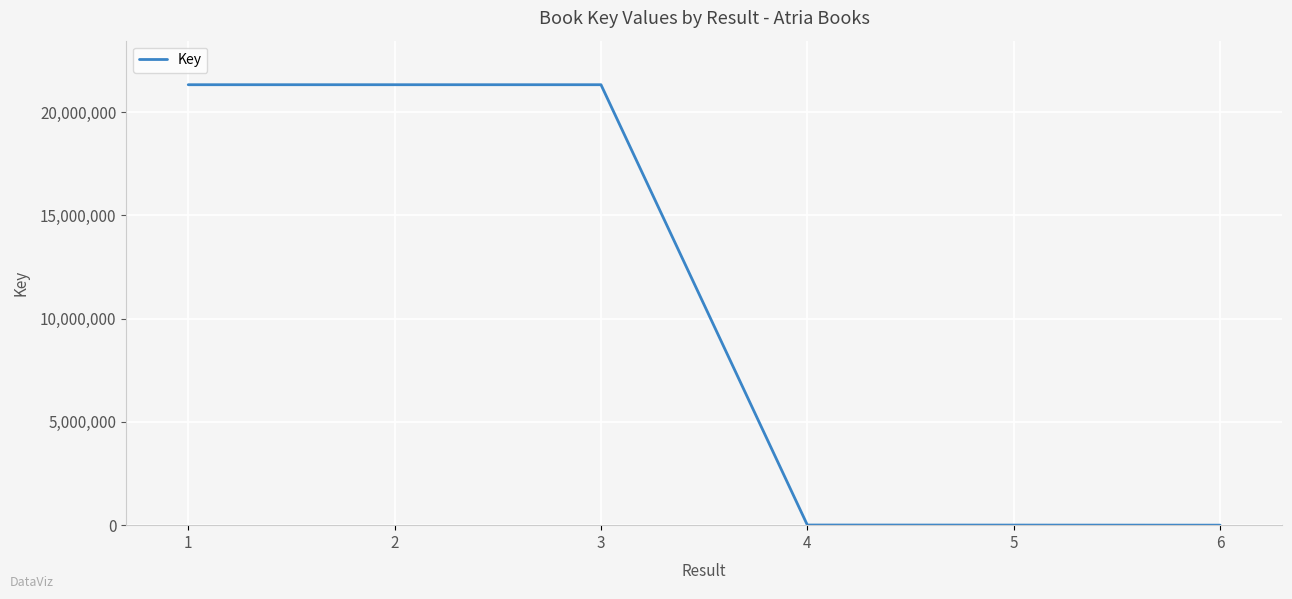

True or false: the data has more than 2 interior local peaks.

False